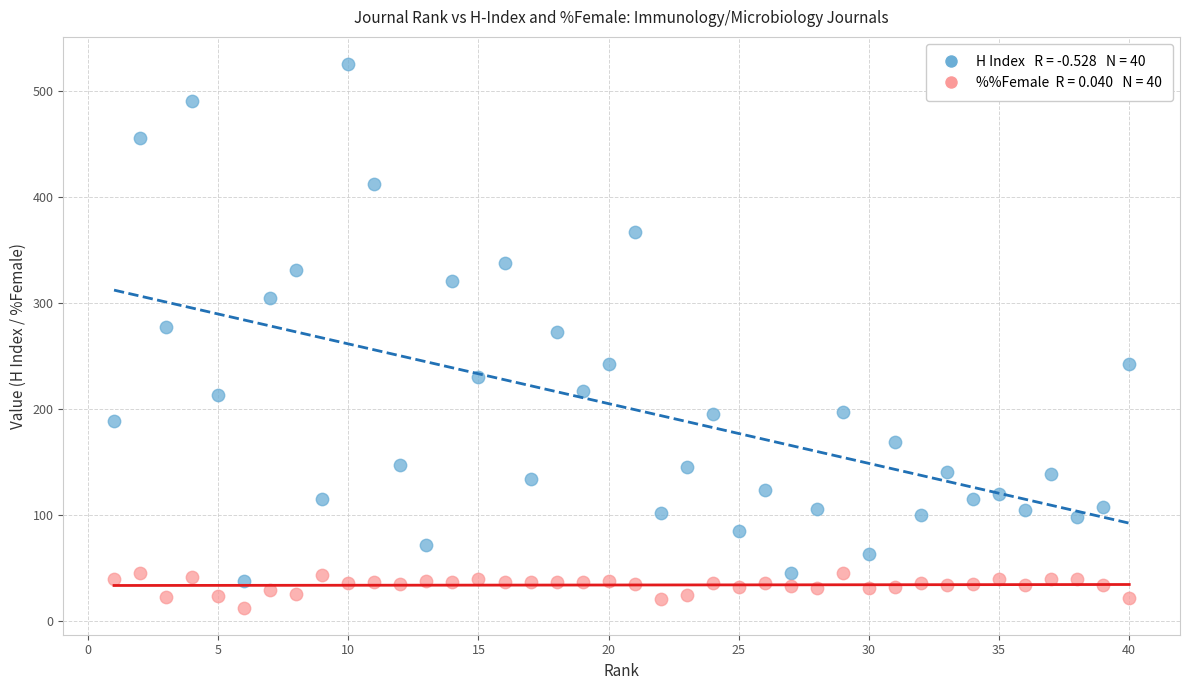

Across all data points, what is the range of Y values (max minus min)?

512